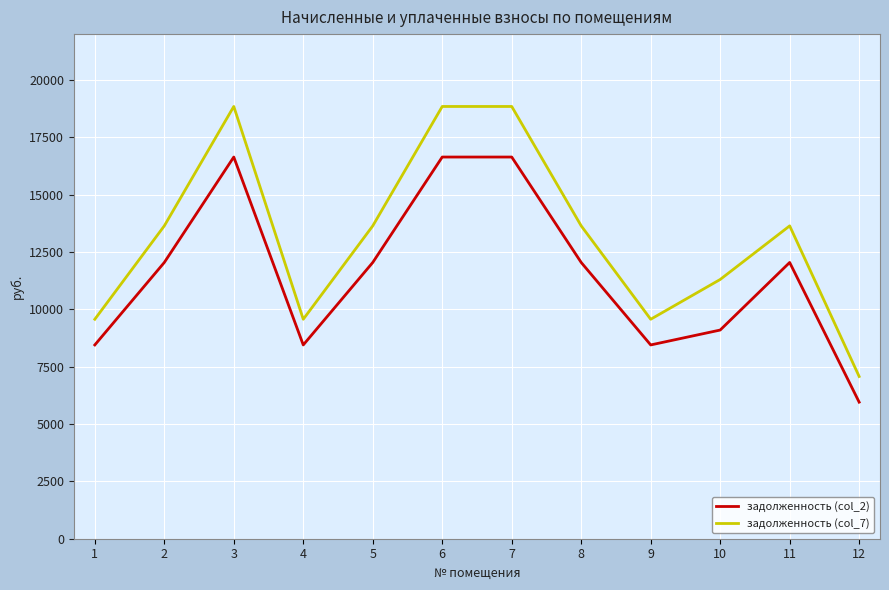

Which series has the widest spread of values?

задолженность (col_7)